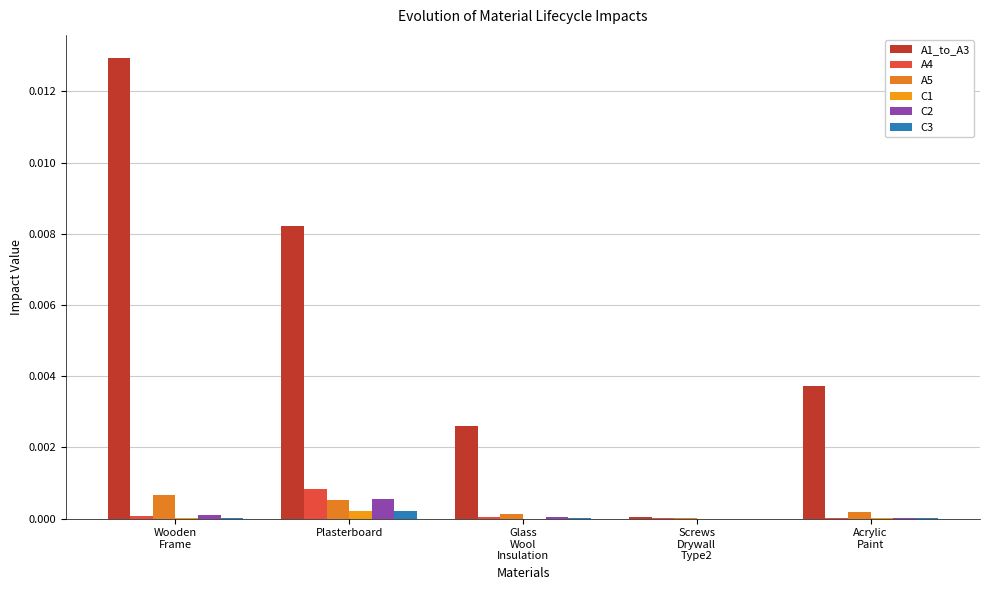

Is it true that C2 equals 0.0 at Screws
Drywall
Type2?

False